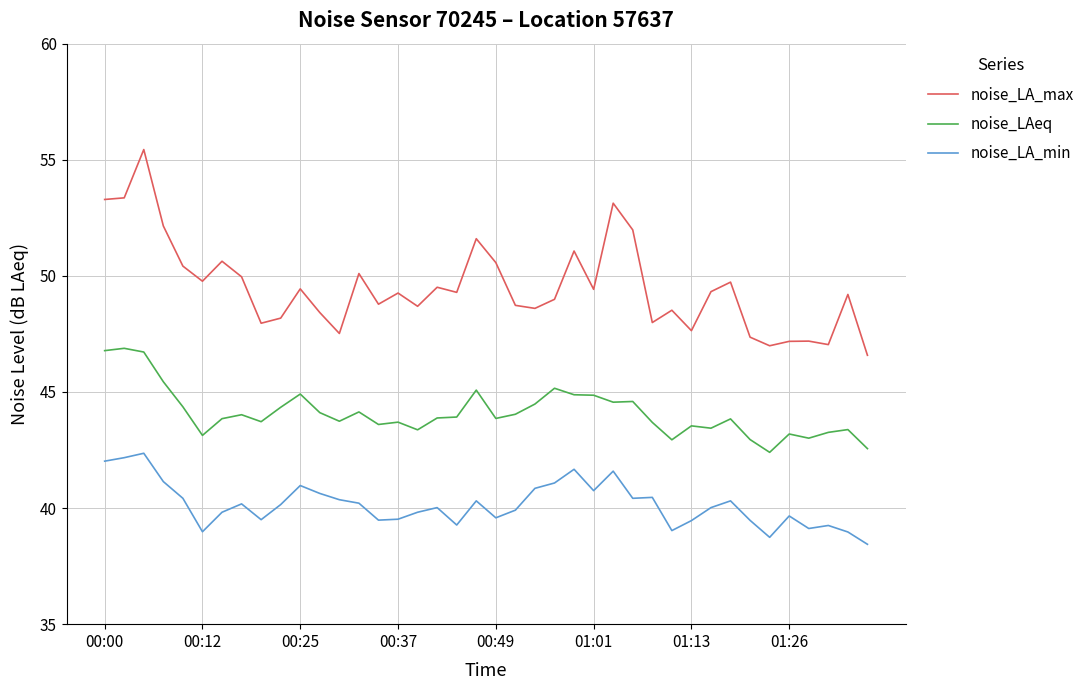

True or false: noise_LA_max and noise_LAeq intersect in this chart.

False